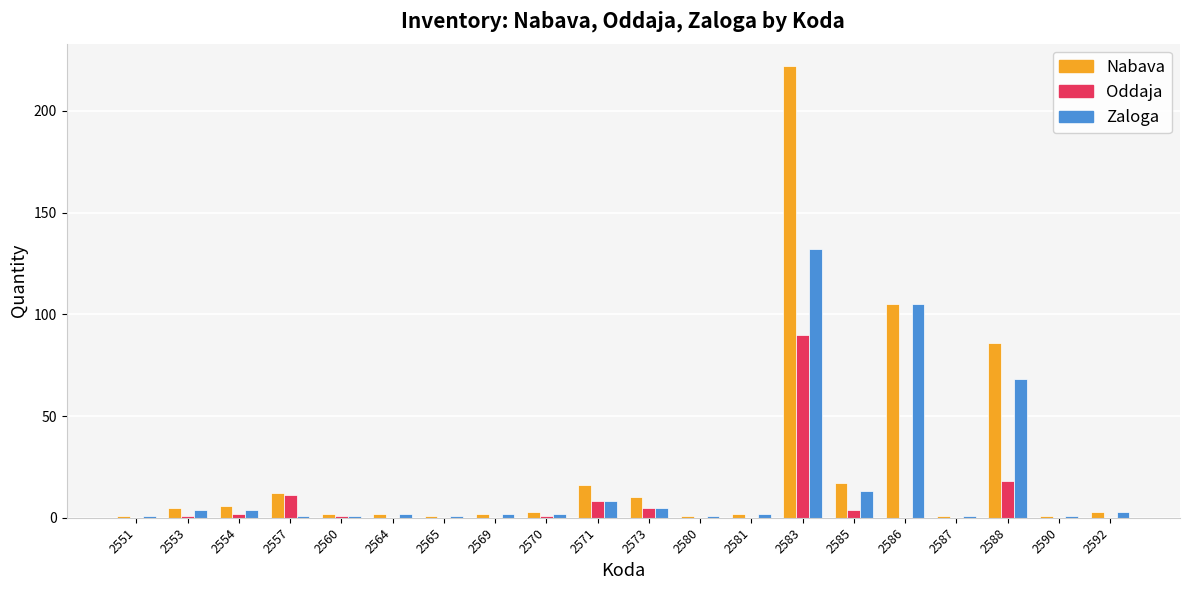

Is the value of Zaloga at 2554 greater than the value of Nabava at 2557?

No